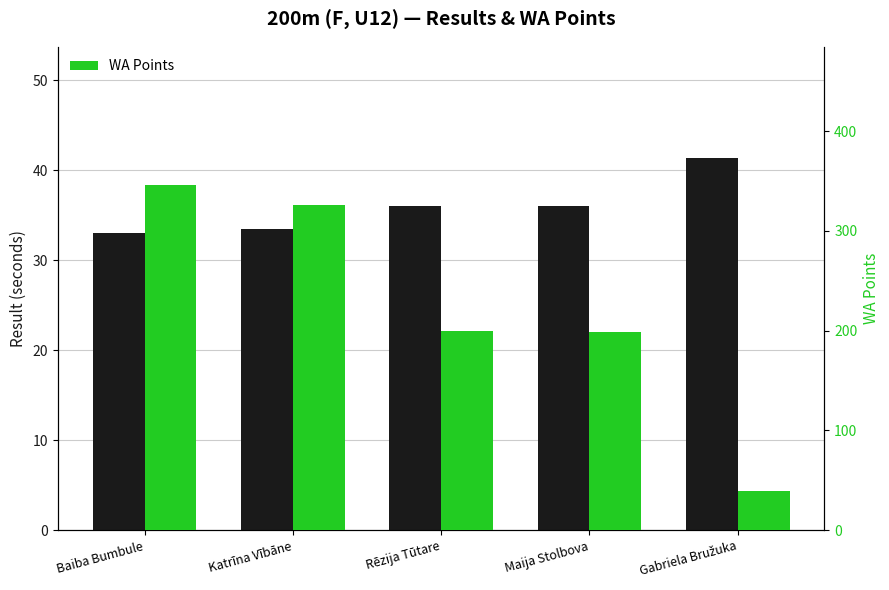

What is the difference between the maximum and minimum values in the WA Points series?

307.0